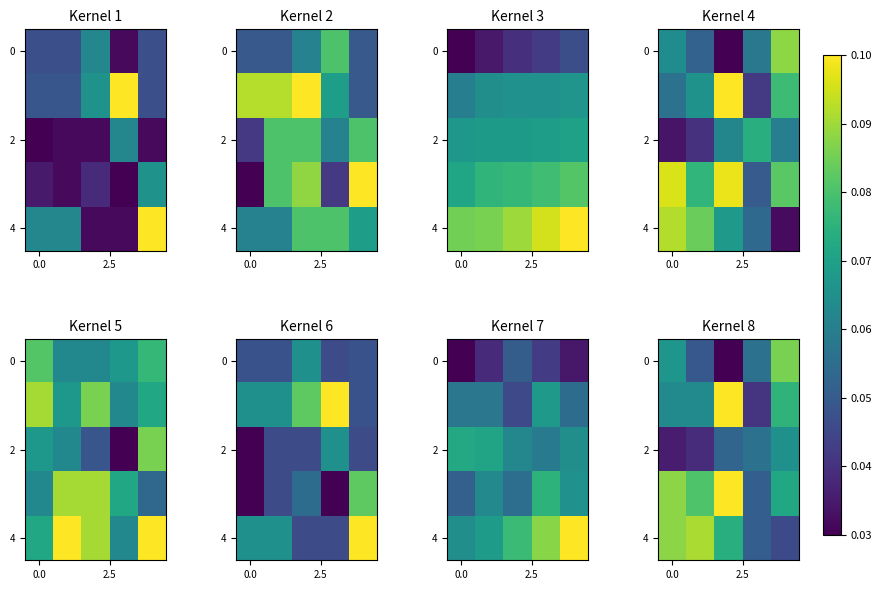

How many data points does each series have?

5